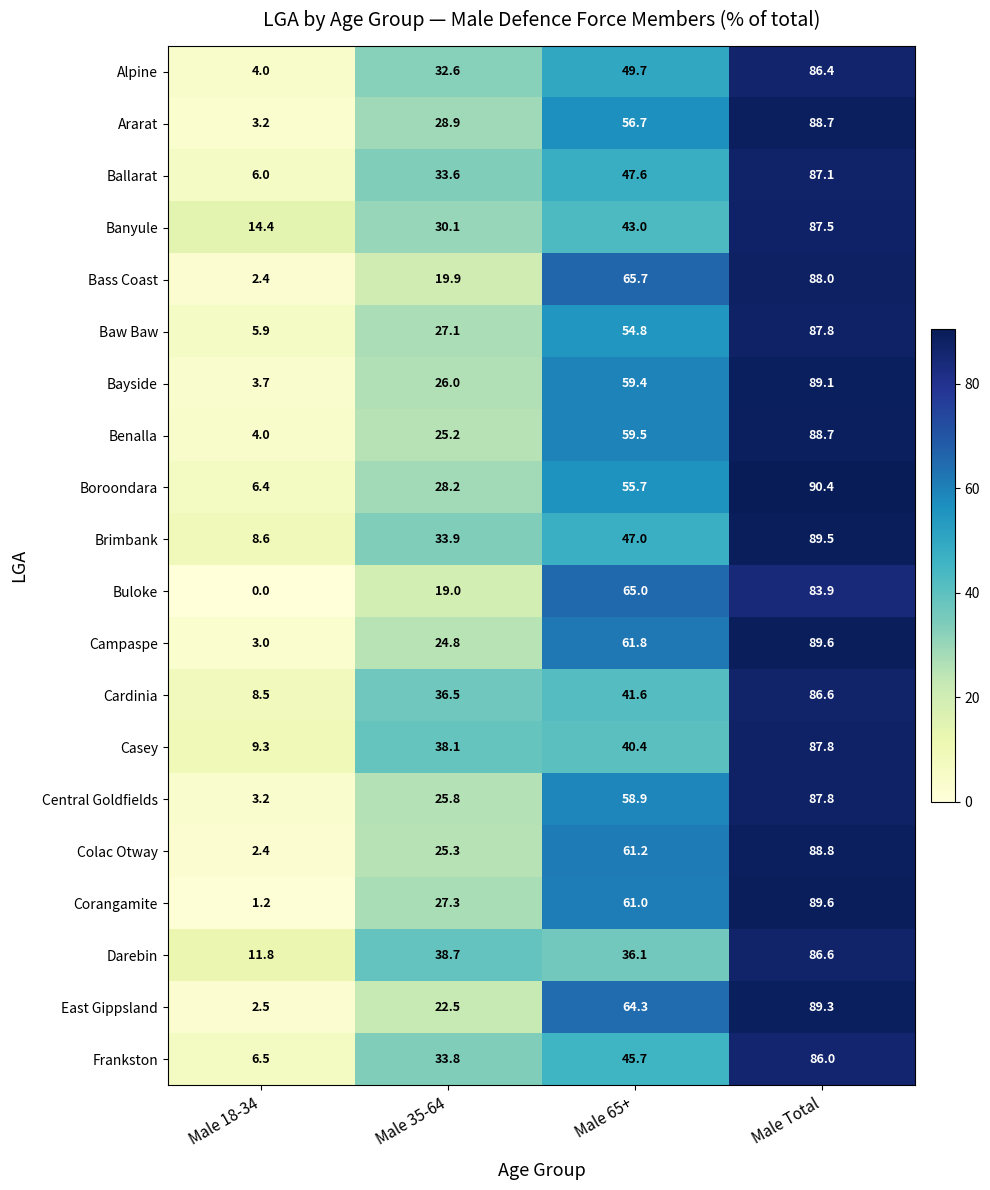

At how many categories does at least one series exceed 87?

1